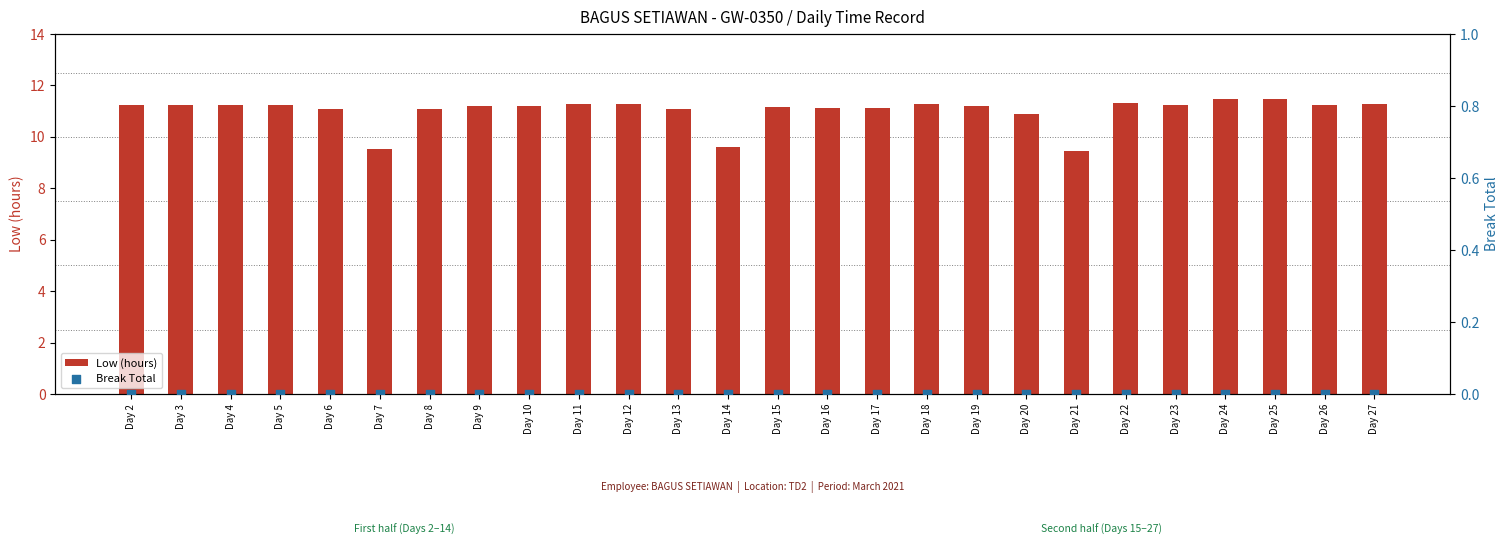

Which series contains the lowest Y value?

Break Total